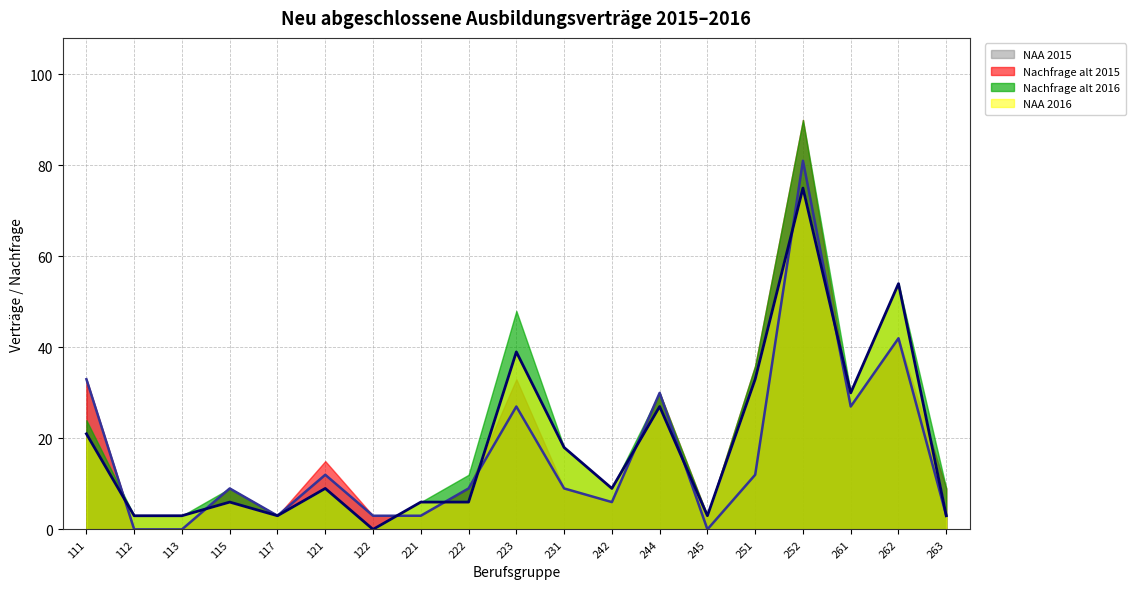

Does the chart display data point markers on the line(s)?

No